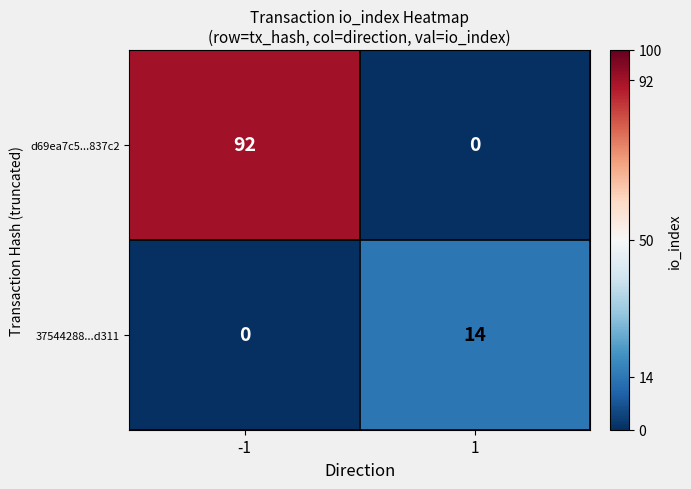

List the series in order of their overall mean, lowest first.

37544288...d311, d69ea7c5...837c2